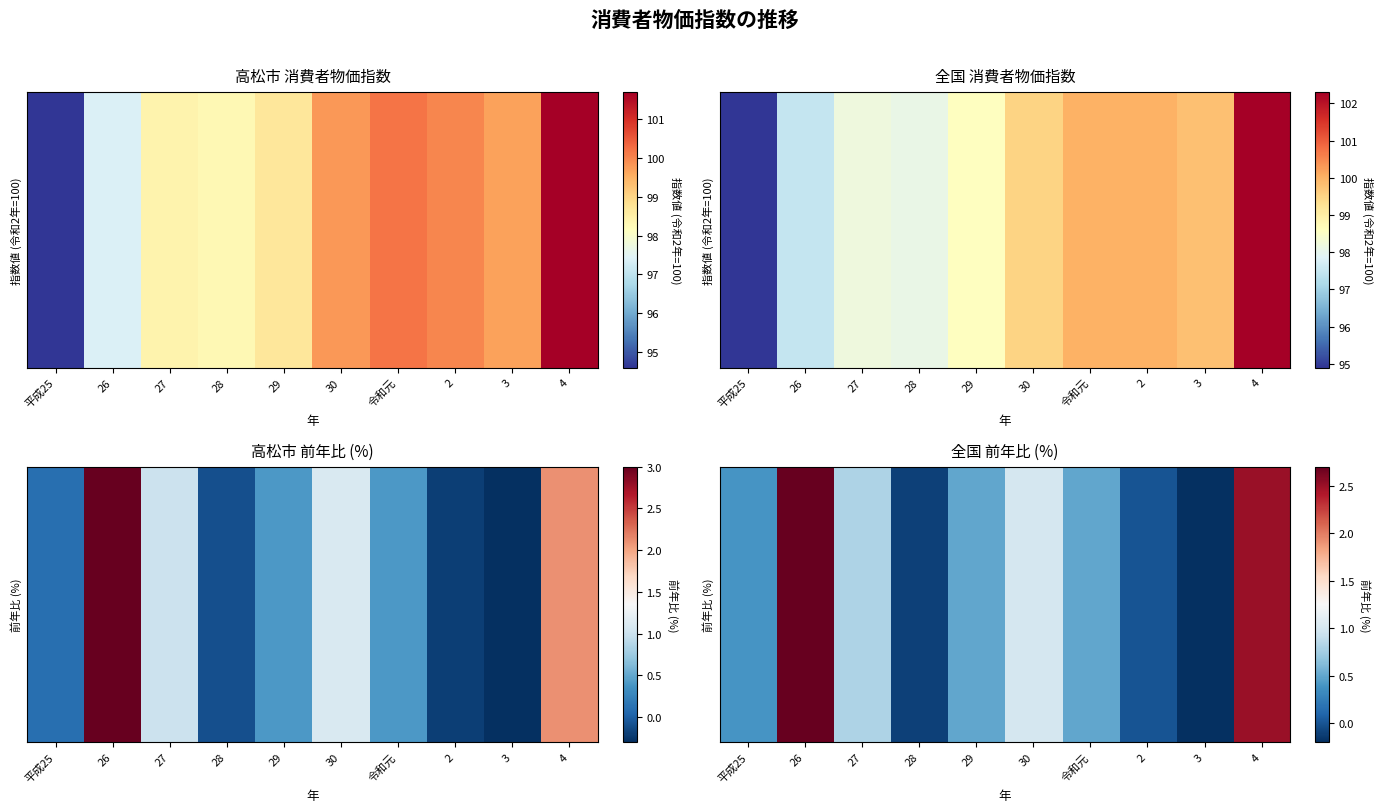

Count the number of values greater than 0.

7